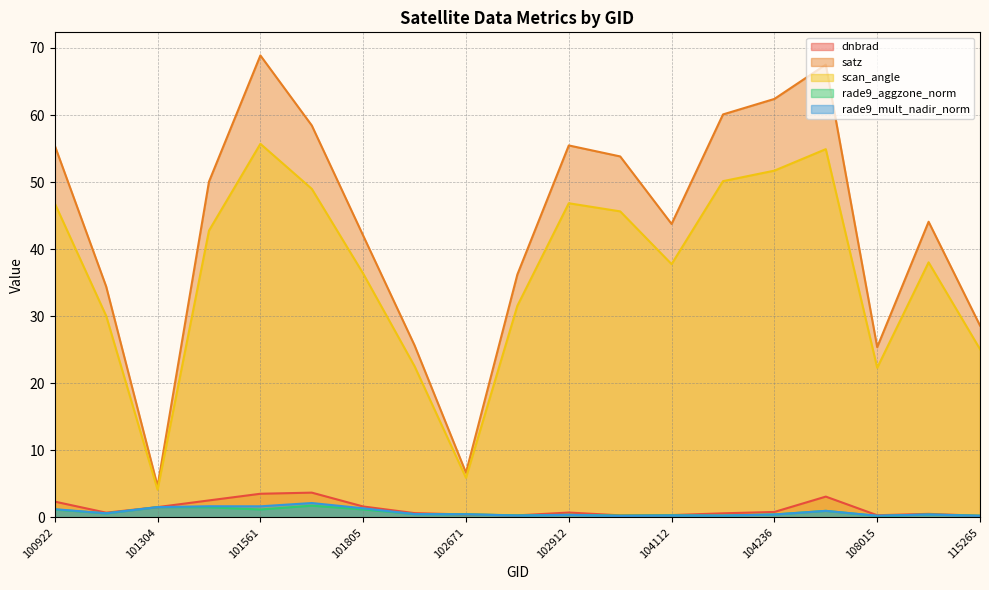

What is the difference between the maximum and minimum values in the rade9_aggzone_norm series?

1.5